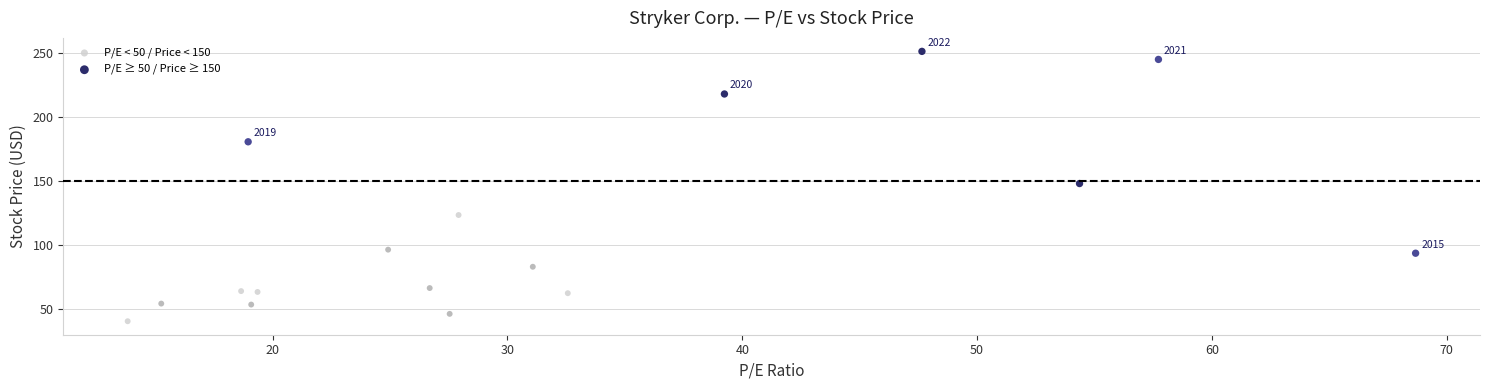

Which series has the widest spread of Y values?

P/E ≥ 50 / Price ≥ 150